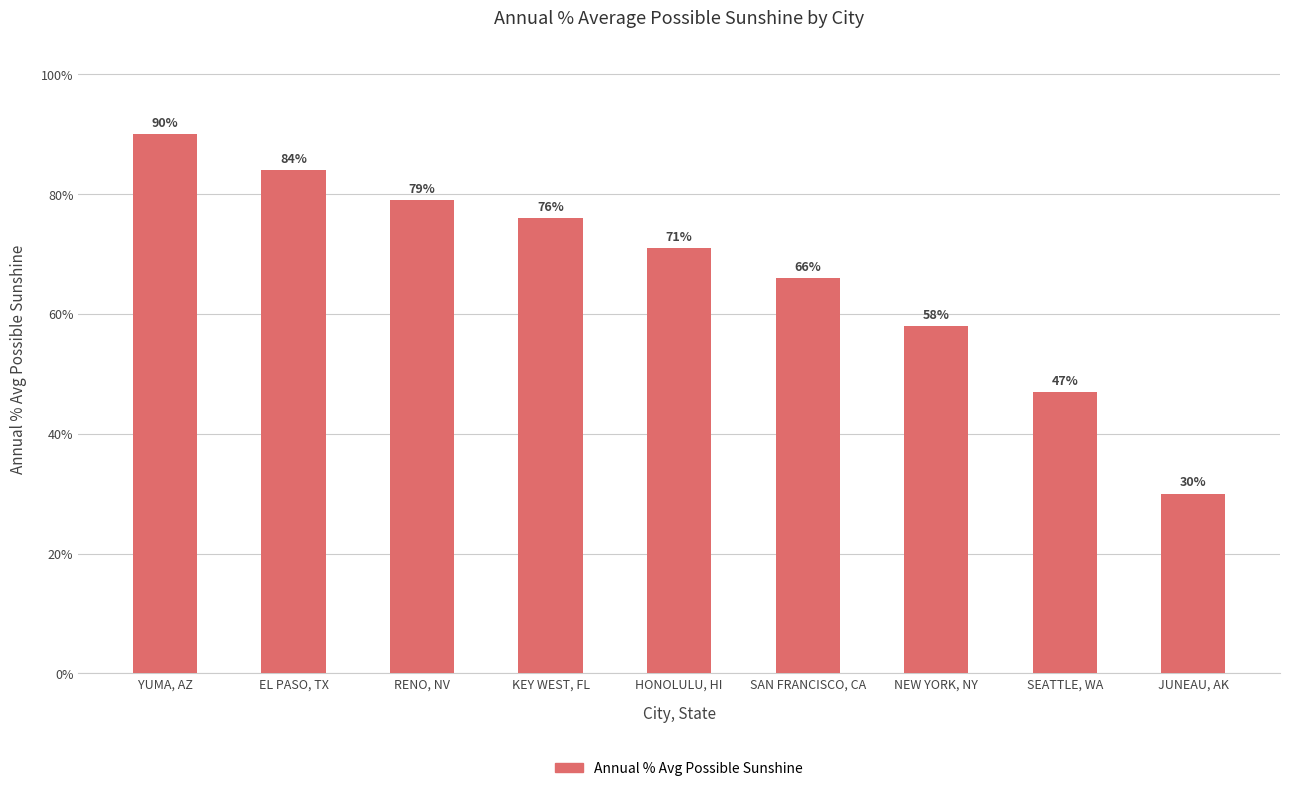

Read the value at NEW YORK, NY.

0.6